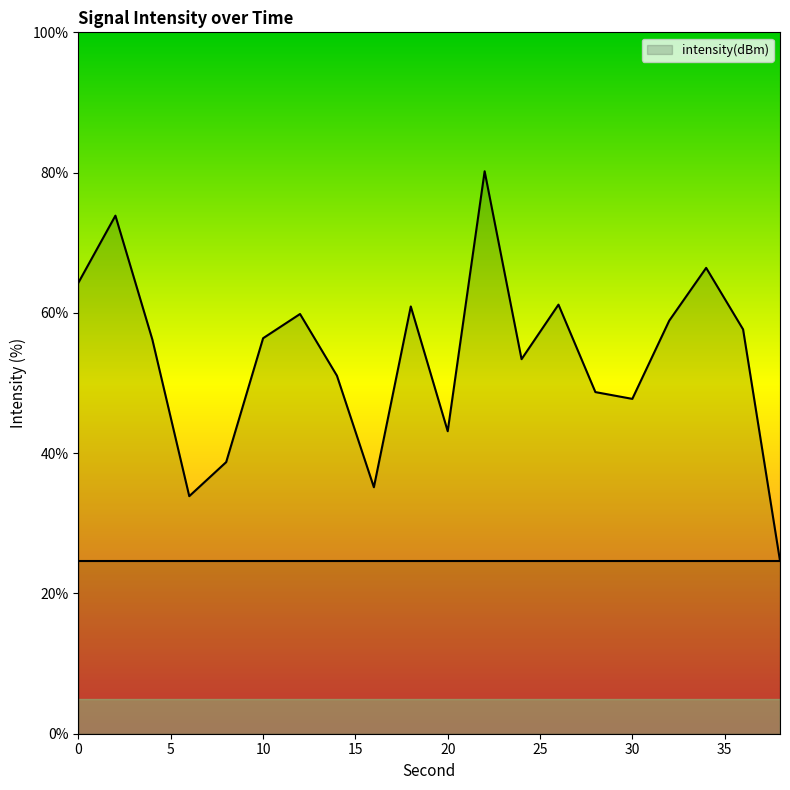

What is the smallest value displayed?

24.6